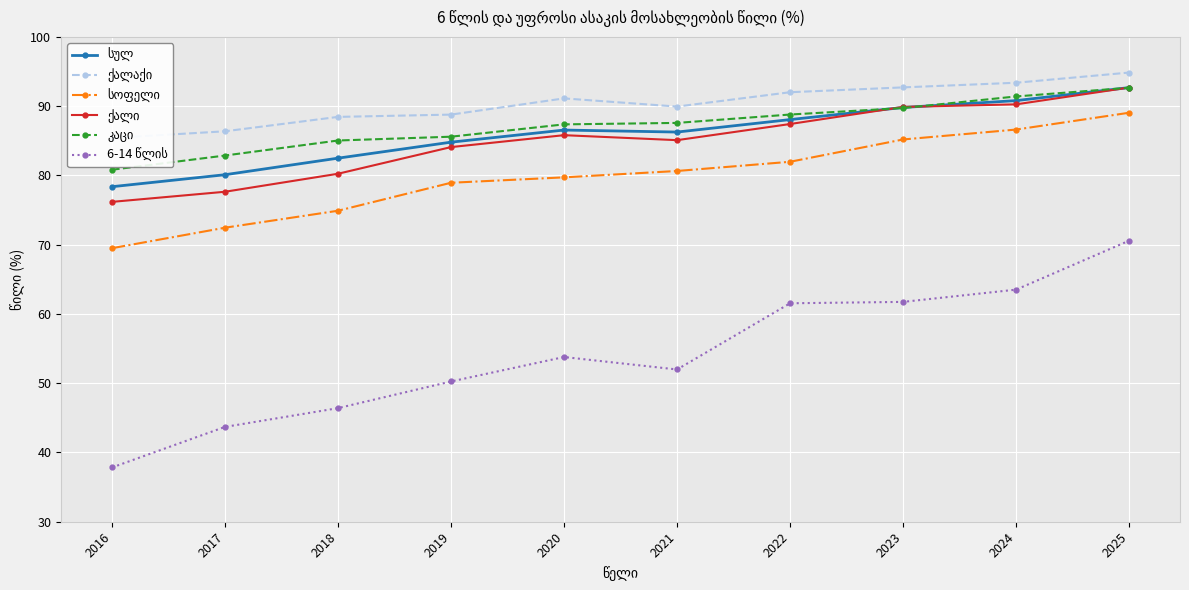

How many values in the ქალი series exceed 85?

6